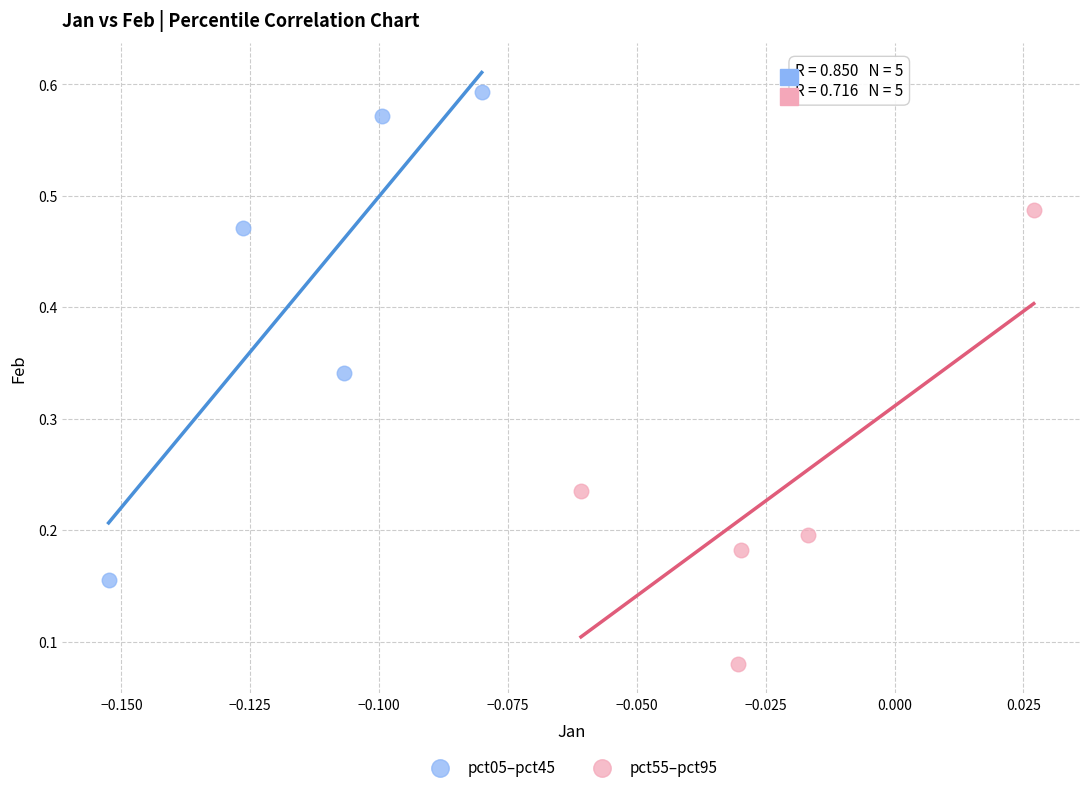

Which series reaches the maximum Y coordinate?

pct05–pct45